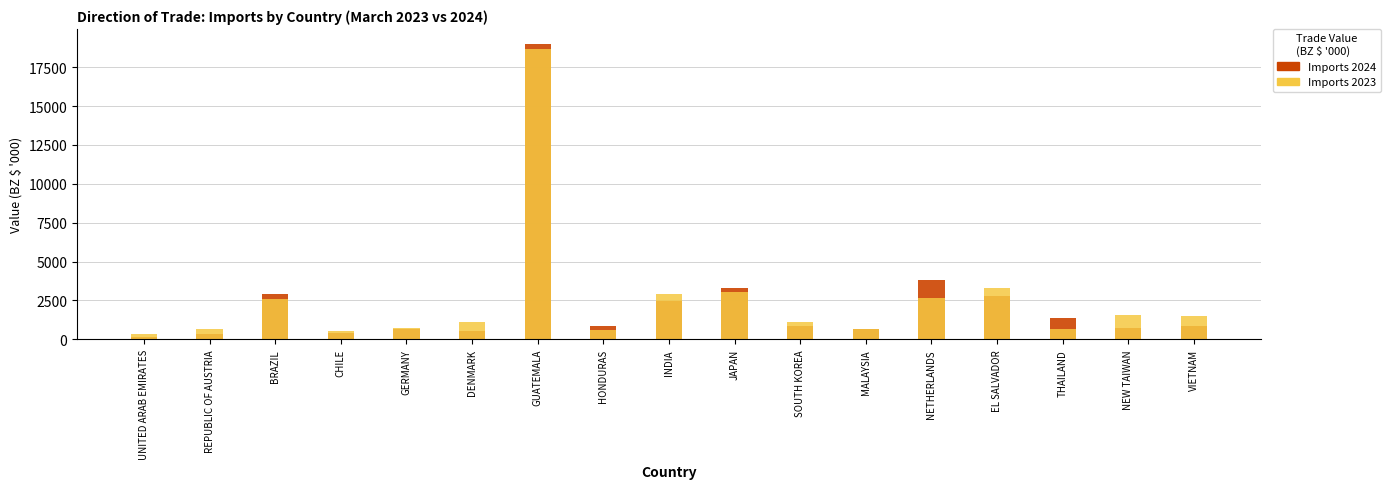

Reading left to right, list all the values displayed in this chart.

Imports 2024: UNITED ARAB EMIRATES=166.3	REPUBLIC OF AUSTRIA=324.2	BRAZIL=2905.6	CHILE=418.0	GERMANY=677.3	DENMARK=511.8	GUATEMALA=19004.4	HONDURAS=843.2	INDIA=2484.7	JAPAN=3286.6	SOUTH KOREA=849.7	MALAYSIA=646.7	NETHERLANDS=3800.0	EL SALVADOR=2758.5	THAILAND=1379.9	NEW TAIWAN=701.6	VIETNAM=869.4
Imports 2023: UNITED ARAB EMIRATES=375.5	REPUBLIC OF AUSTRIA=635.1	BRAZIL=2618.7	CHILE=548.3	GERMANY=701.2	DENMARK=1135.5	GUATEMALA=18680.2	HONDURAS=601.9	INDIA=2899.5	JAPAN=3046.3	SOUTH KOREA=1100.5	MALAYSIA=641.4	NETHERLANDS=2626.1	EL SALVADOR=3321.0	THAILAND=677.2	NEW TAIWAN=1570.8	VIETNAM=1510.0